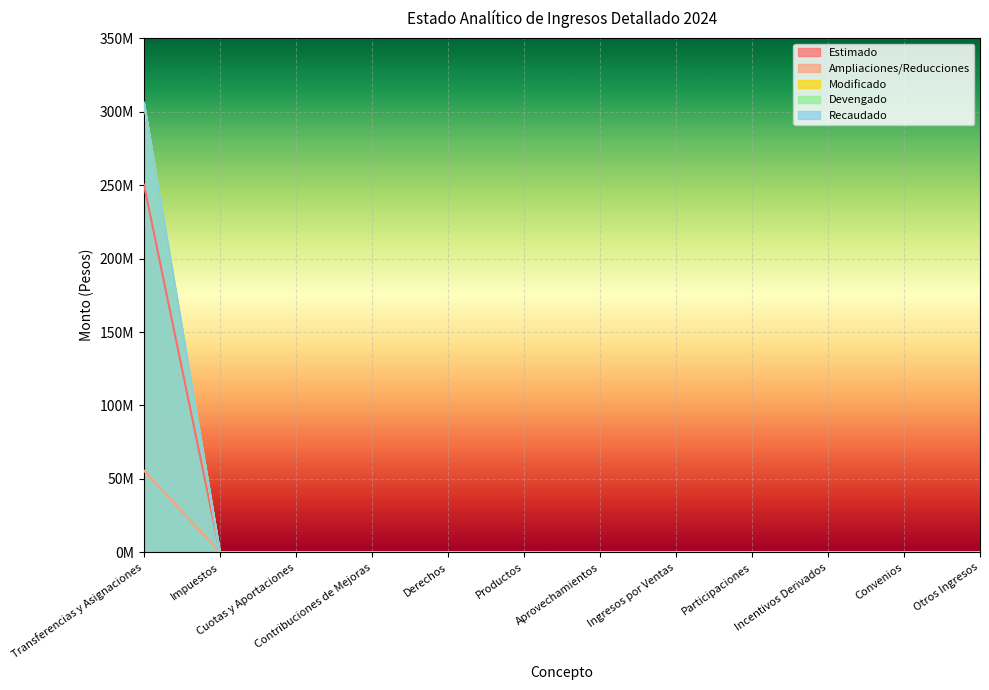

Which series has the largest range (max minus min)?

Modificado